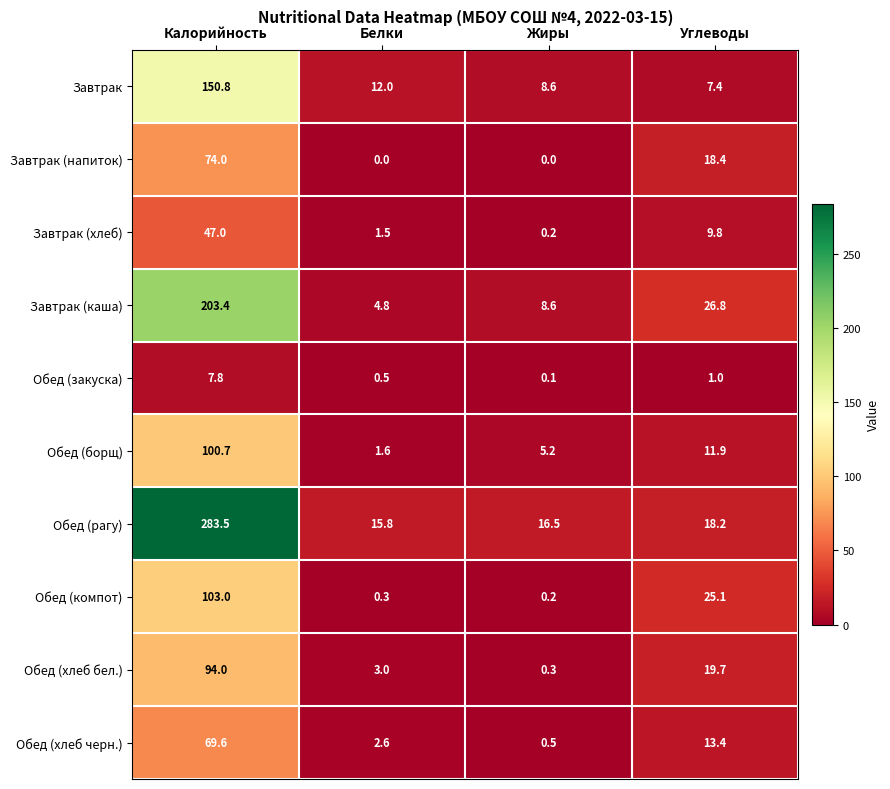

Which series changed the most between Калорийность and Жиры?

Обед (рагу)